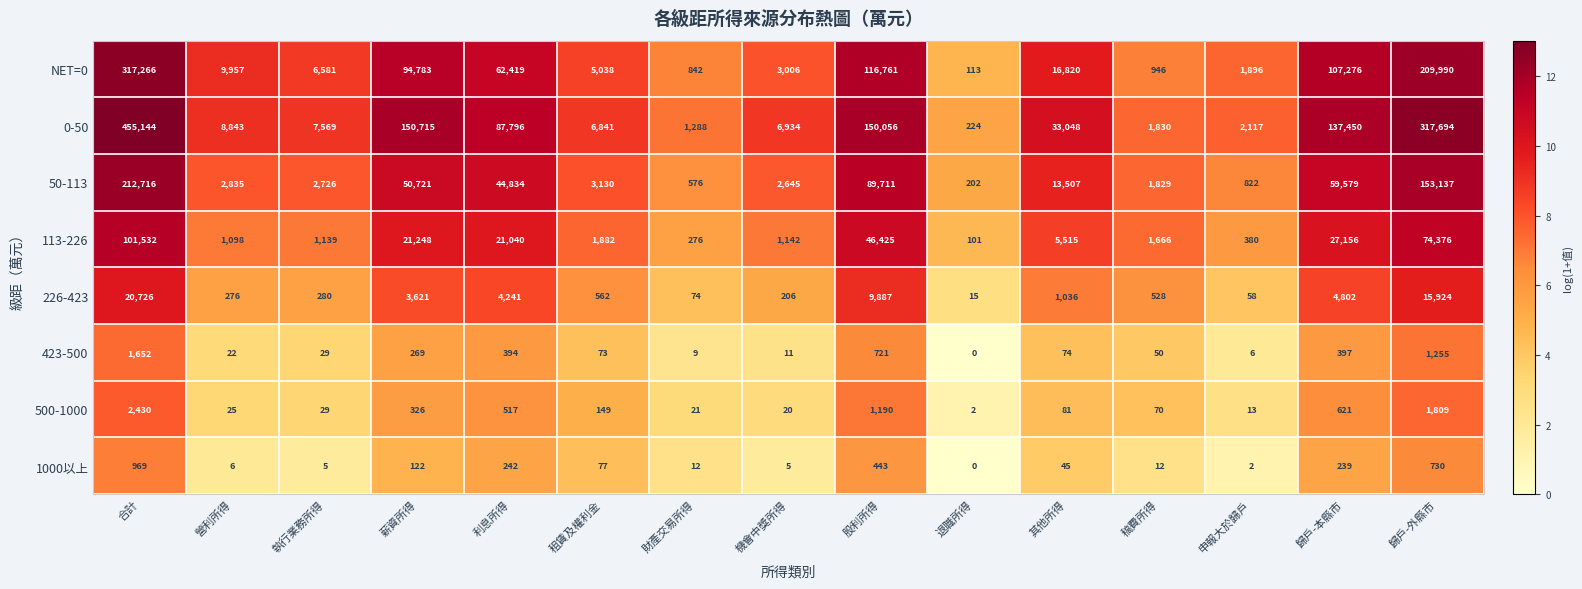

Which series has the widest spread of values?

0-50